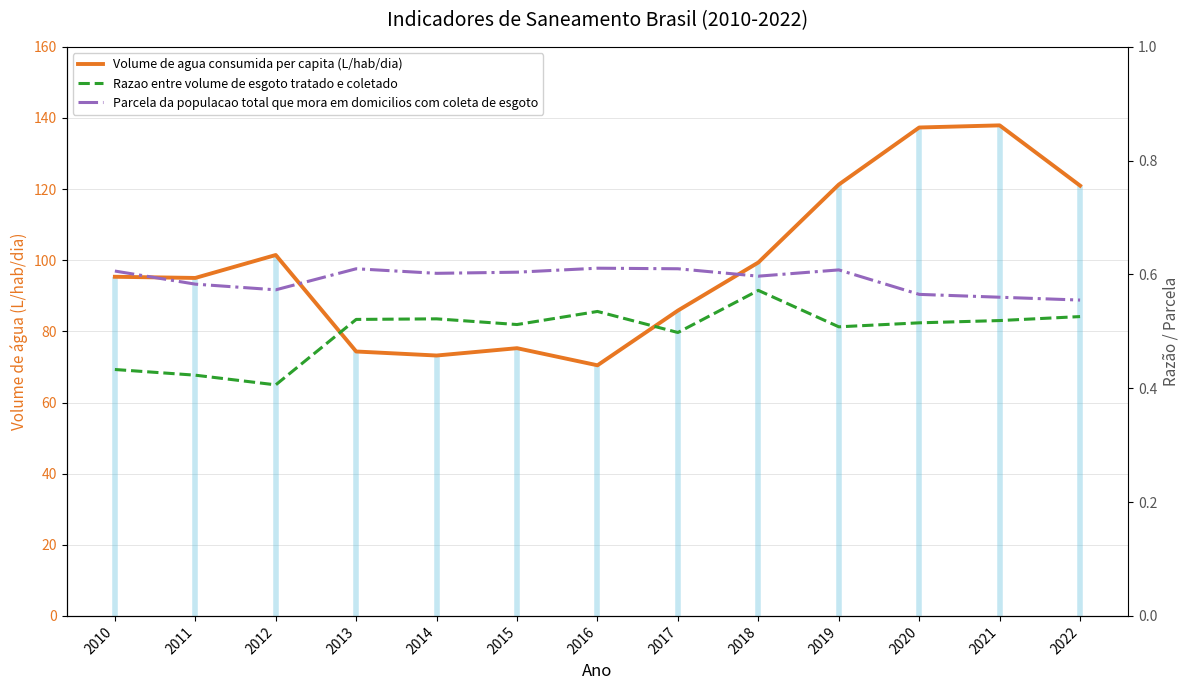

How many data points does each series have?

13